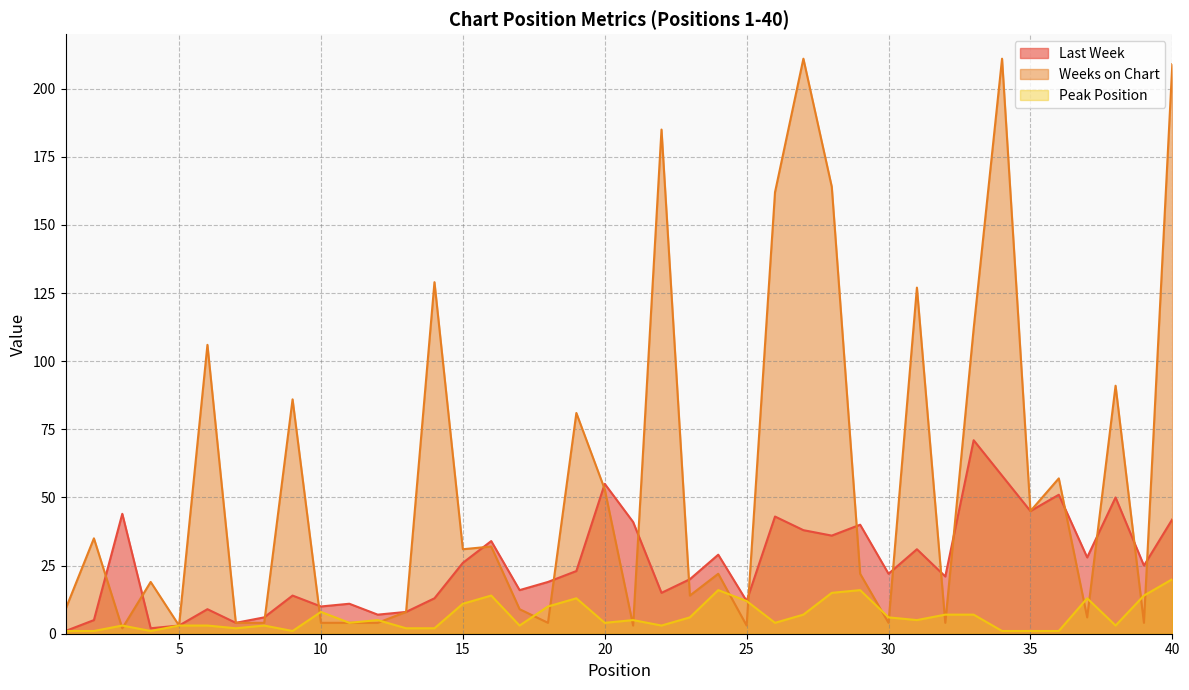

What is the approximate value of Last Week at 37?

28